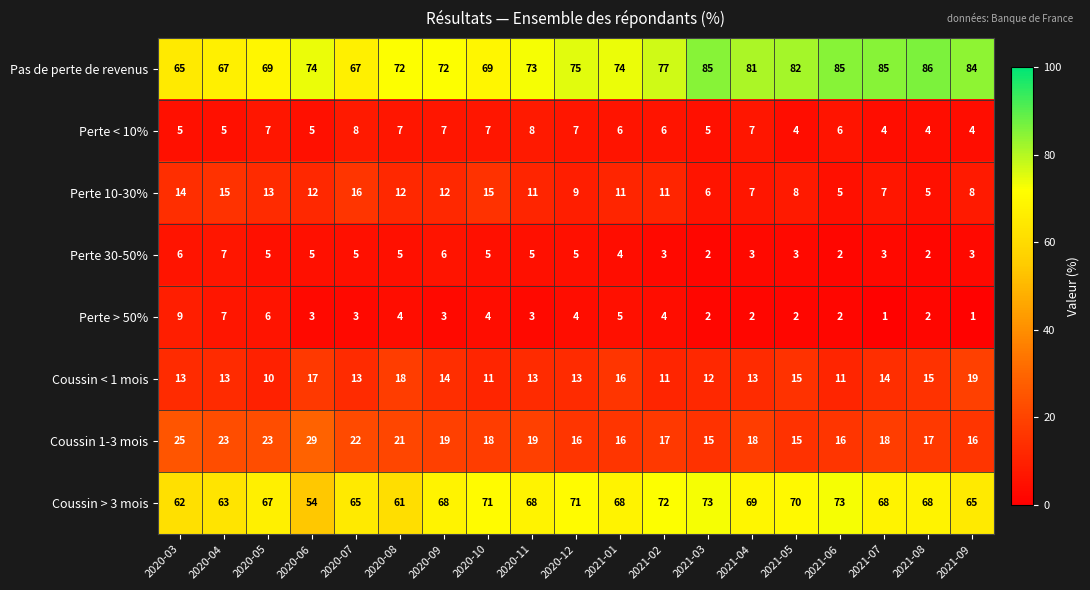

How many Perte 30-50% values are between 3 and 5?

13